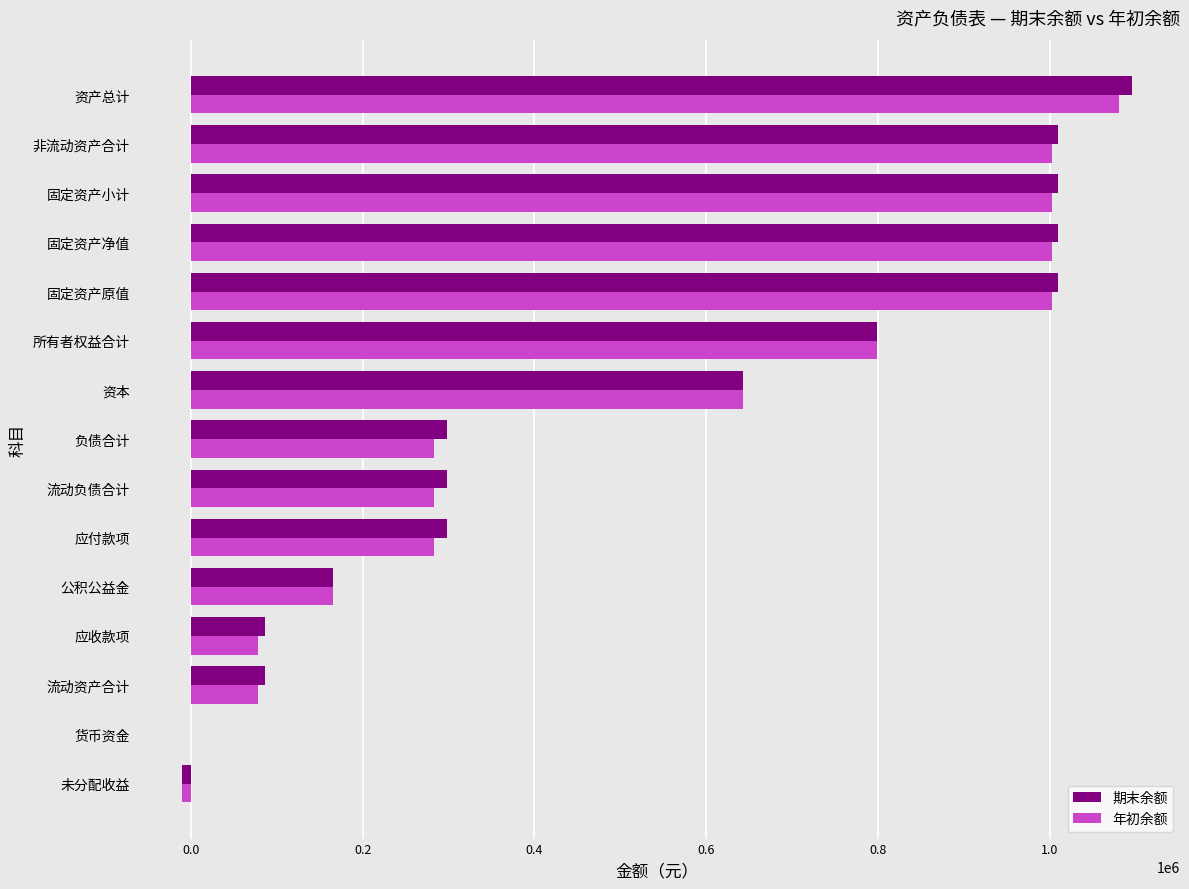

Which series has the largest range (max minus min)?

期末余额